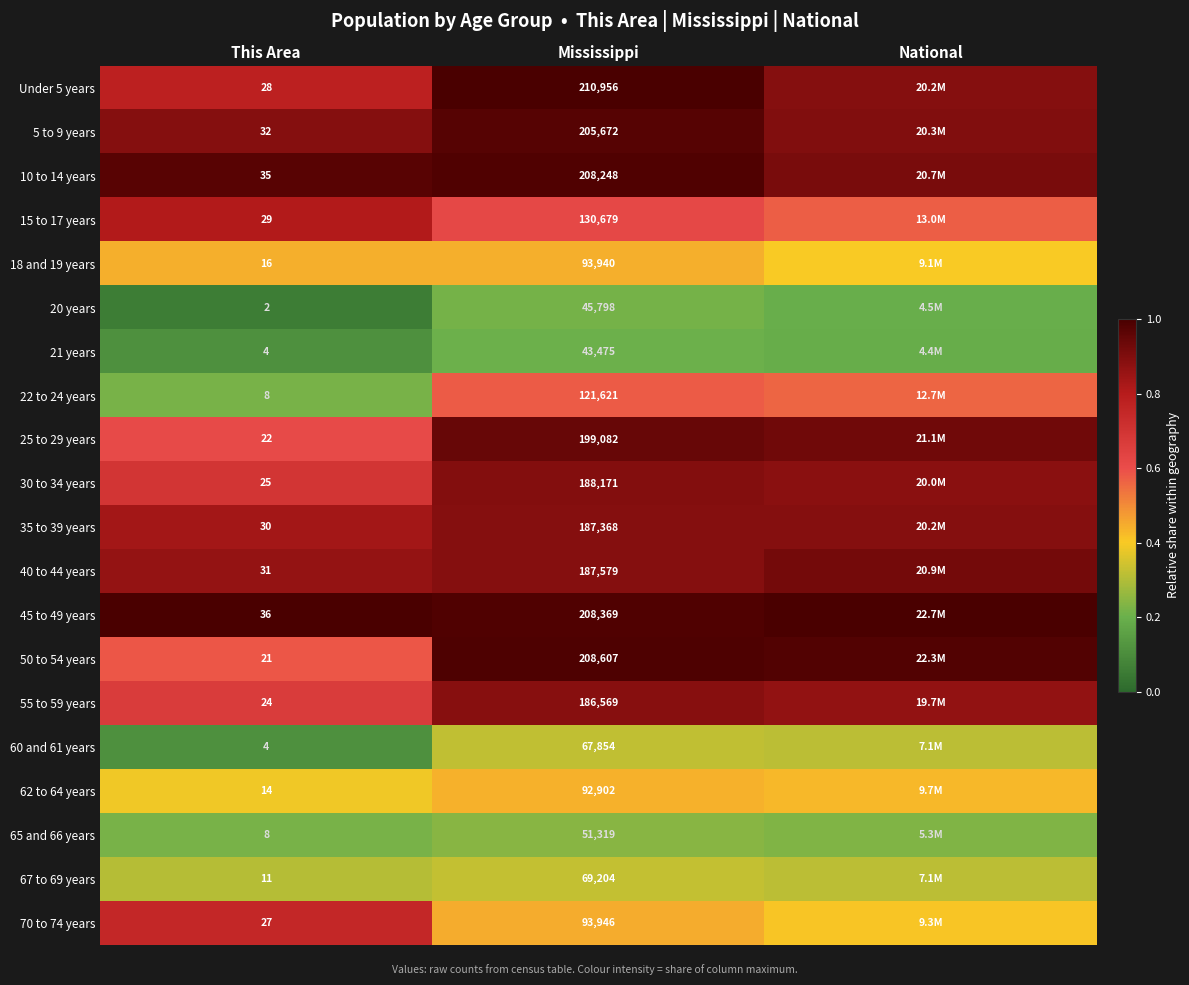

Which category has the lowest value across all series?

This Area